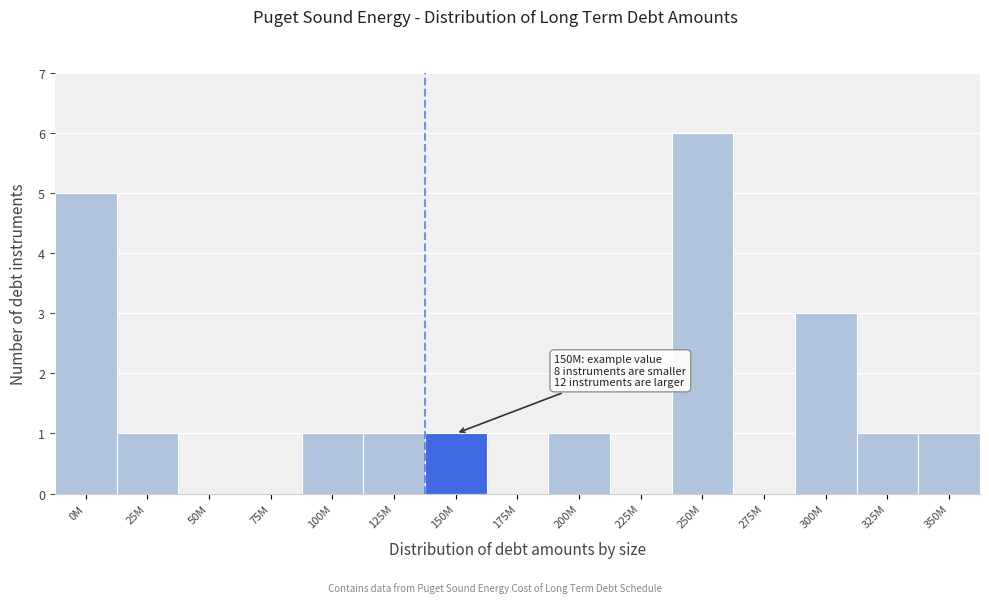

Reading left to right, what are all the values shown in this chart?

0M=5	25M=1	50M=0	75M=0	100M=1	125M=1	150M=1	175M=0	200M=1	225M=0	250M=6	275M=0	300M=3	325M=1	350M=1